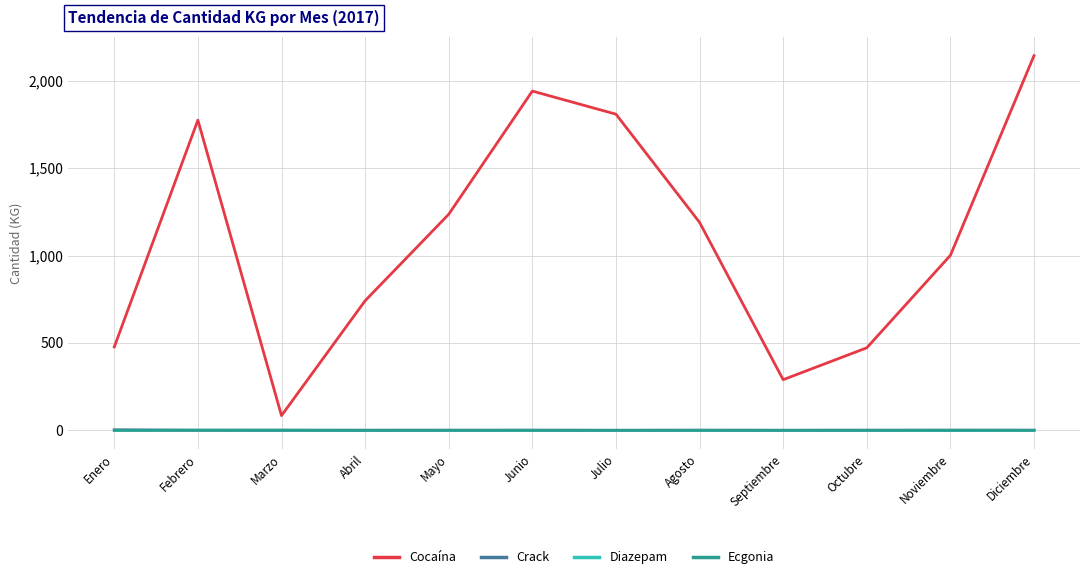

What is the approximate value of Crack at Febrero?

0.6